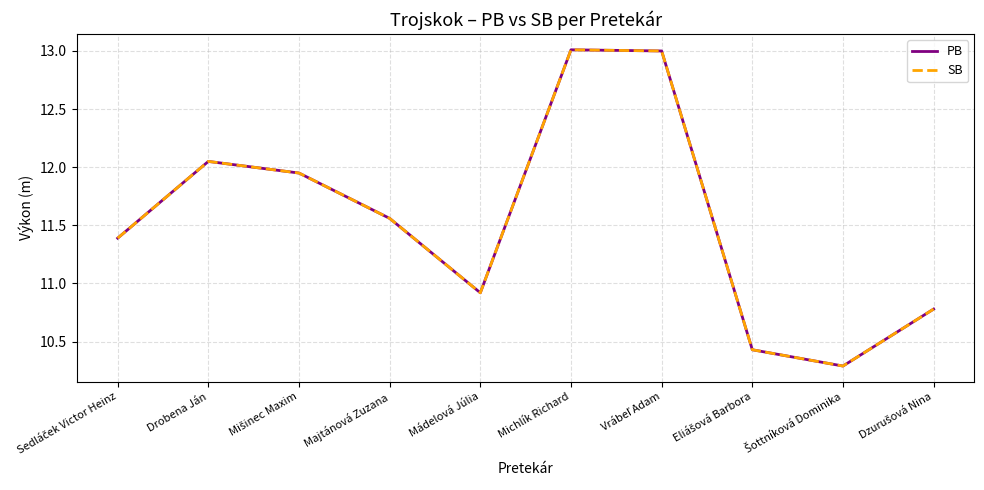

True or false: PB and SB intersect in this chart.

False